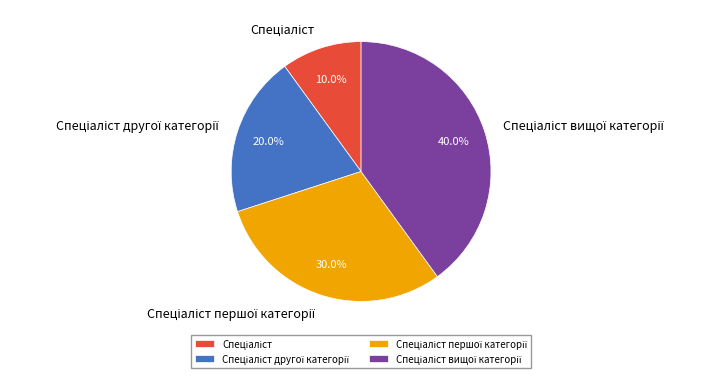

Is there a majority slice in this chart?

No